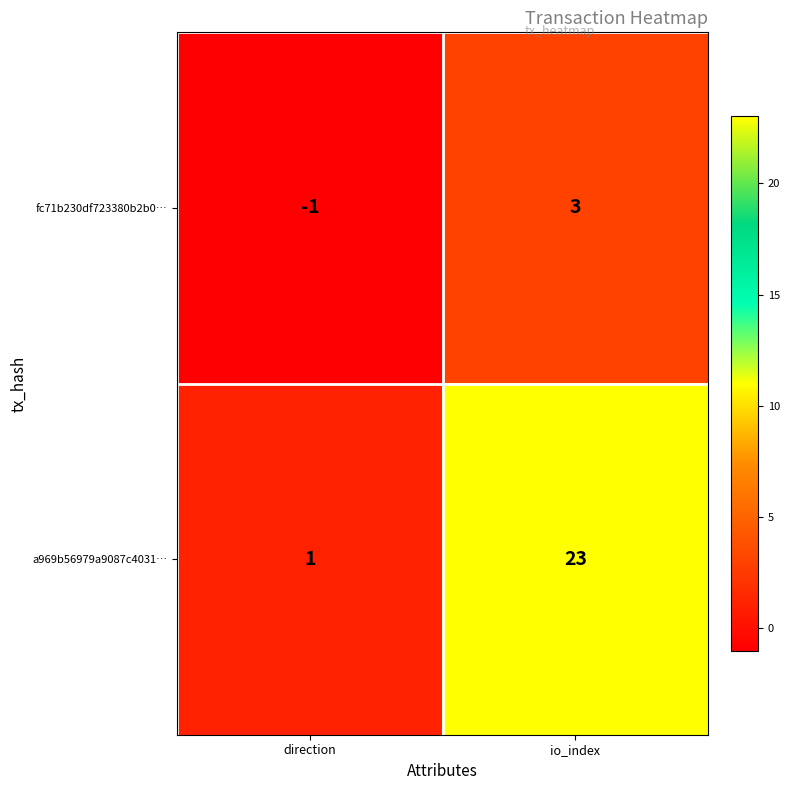

The value of fc71b230df723380b2b0… at direction is -1. True or false?

True